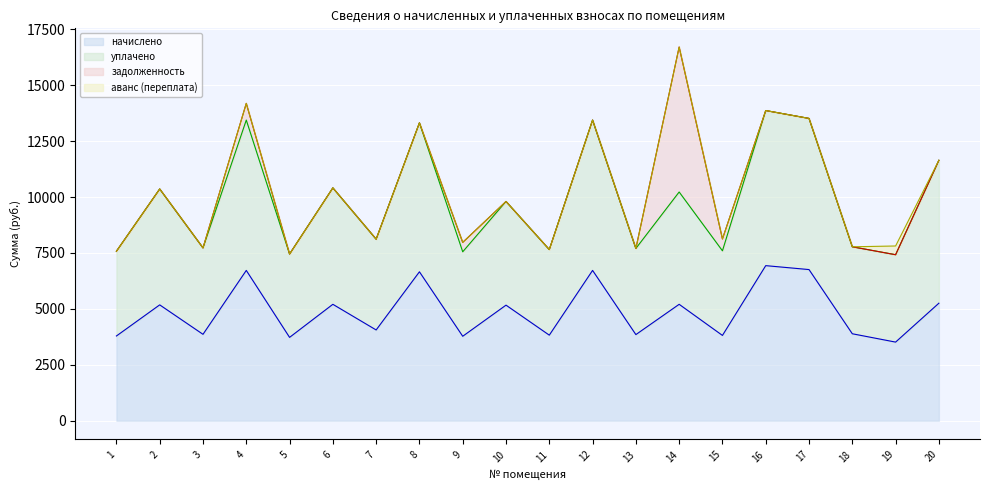

What is the value of the уплачено point at the 11th from the left?

7650.7